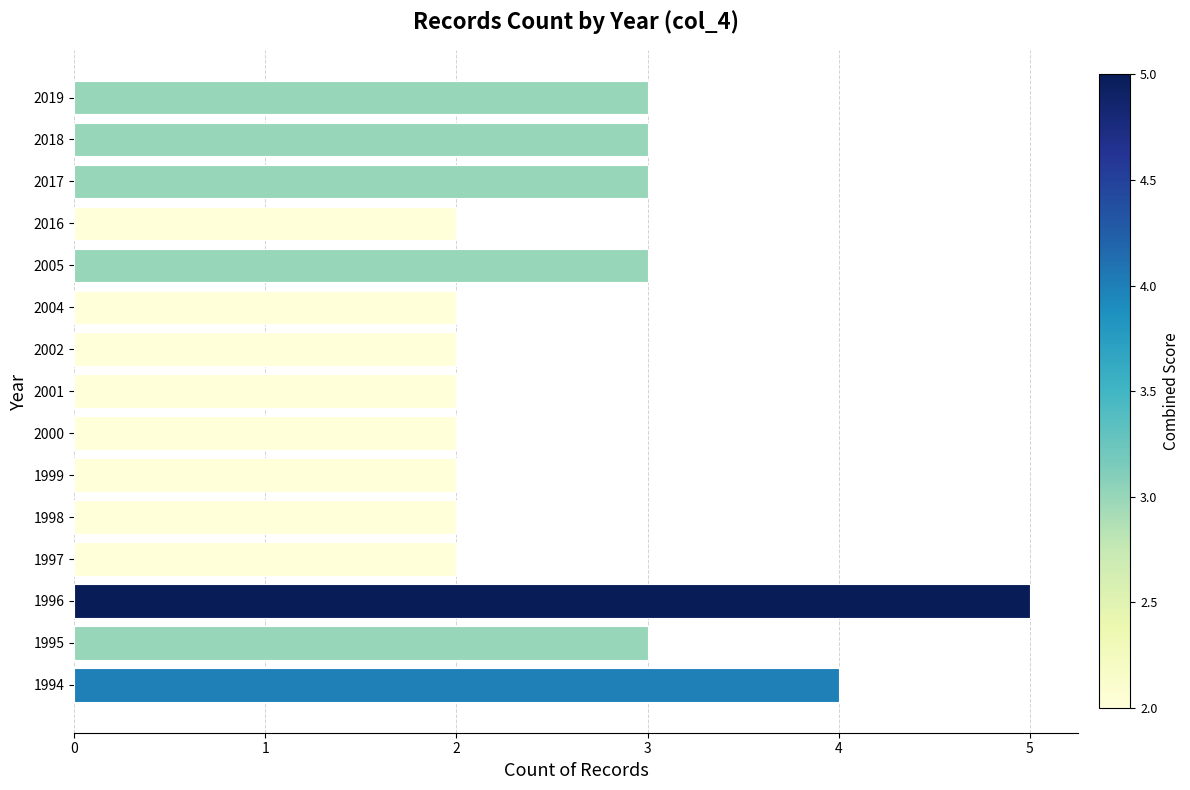

How many bars are there in total?

15